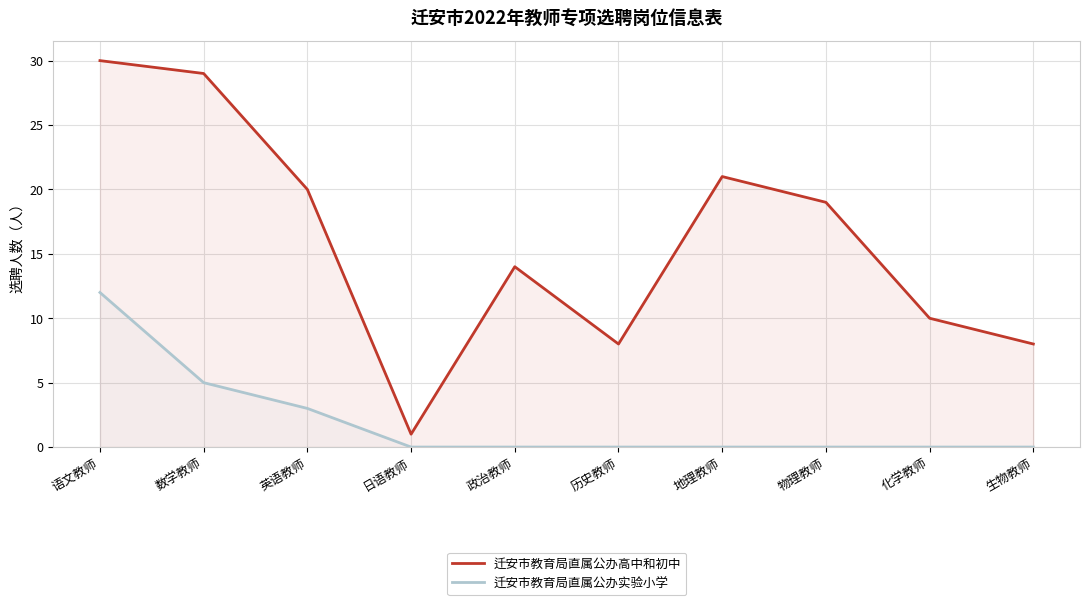

What is the label of the 7th point from the left?

地理教师